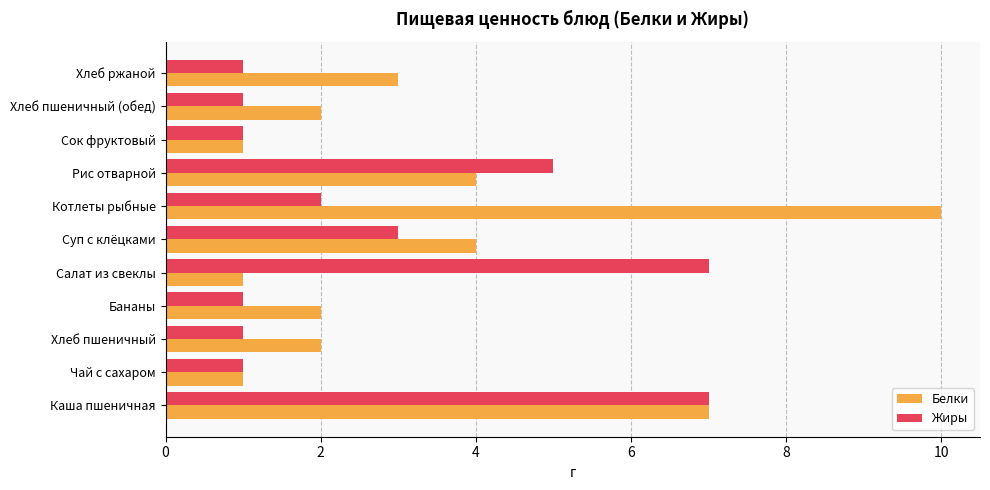

Which series has the largest total across all categories?

Белки